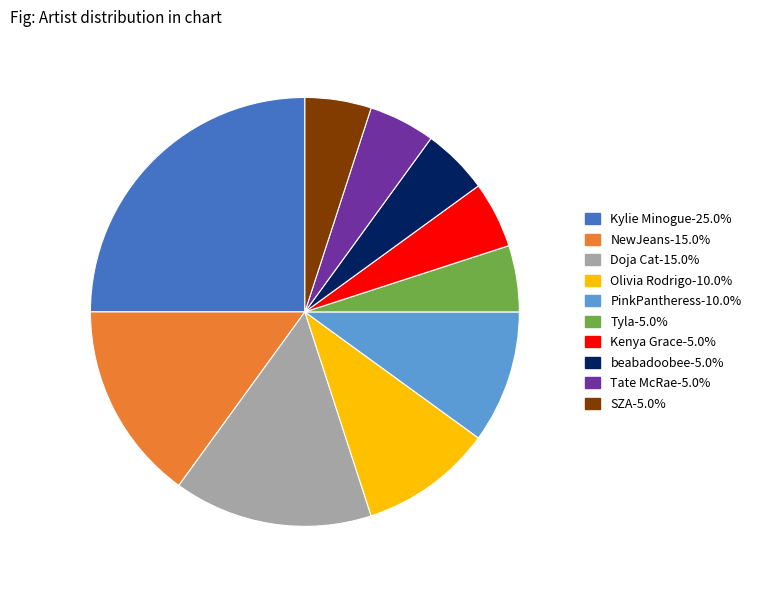

Approximately how many times larger is the value at PinkPantheress compared to Kenya Grace?

2.0